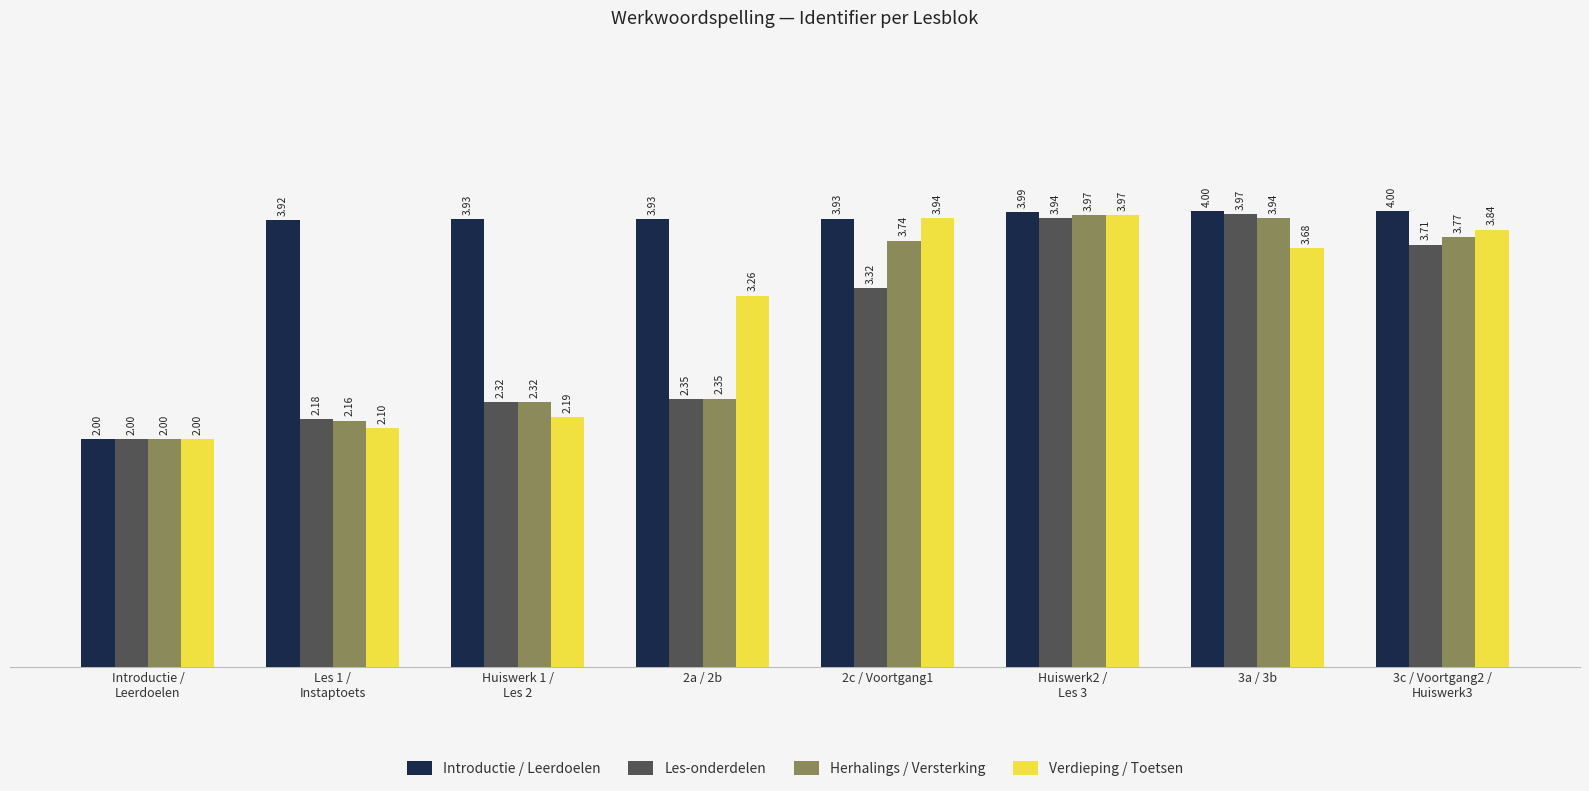

Rank the series at 2c / Voortgang1 from highest to lowest value.

Verdieping / Toetsen, Introductie / Leerdoelen, Herhalings / Versterking, Les-onderdelen